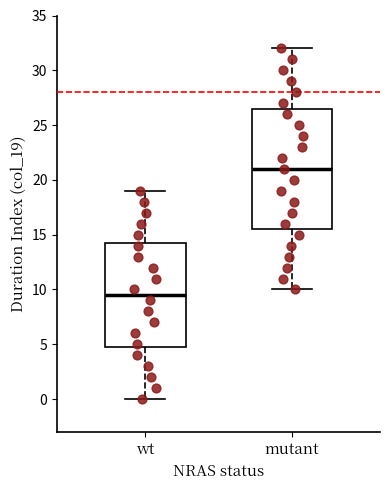

Which box's median line is the lowest?

wt